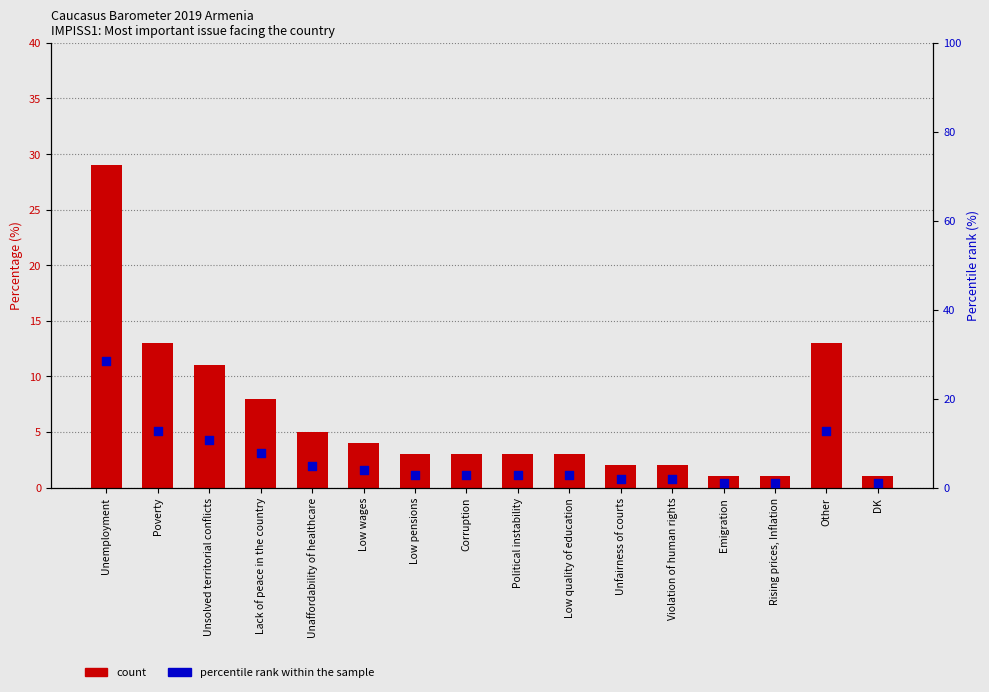

What is the total value across all series at Political instability?

5.9